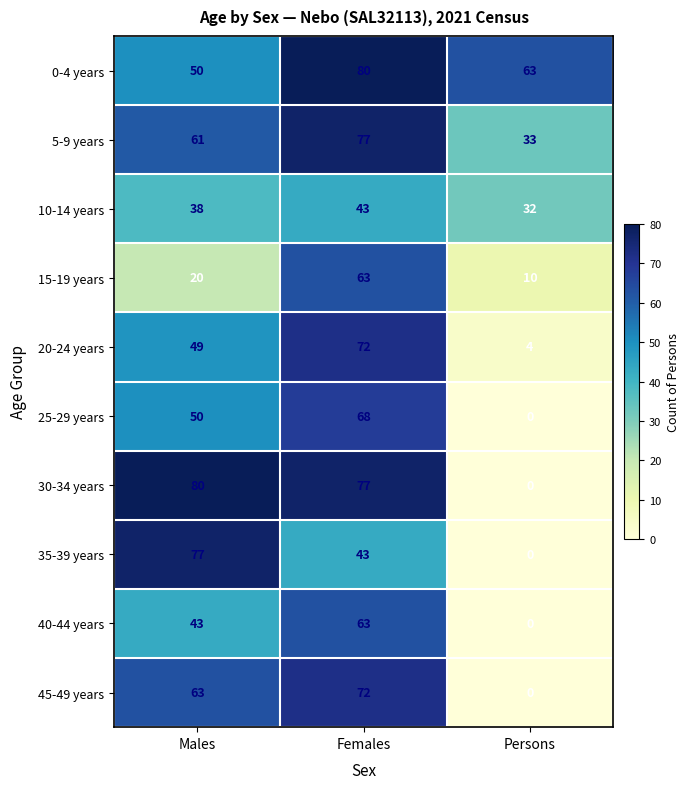

Reading left to right, transcribe all the data shown in this chart.

0-4 years: Males=50	Females=80	Persons=63
5-9 years: Males=61	Females=77	Persons=33
10-14 years: Males=38	Females=43	Persons=32
15-19 years: Males=20	Females=63	Persons=10
20-24 years: Males=49	Females=72	Persons=4
25-29 years: Males=50	Females=68	Persons=0
30-34 years: Males=80	Females=77	Persons=0
35-39 years: Males=77	Females=43	Persons=0
40-44 years: Males=43	Females=63	Persons=0
45-49 years: Males=63	Females=72	Persons=0